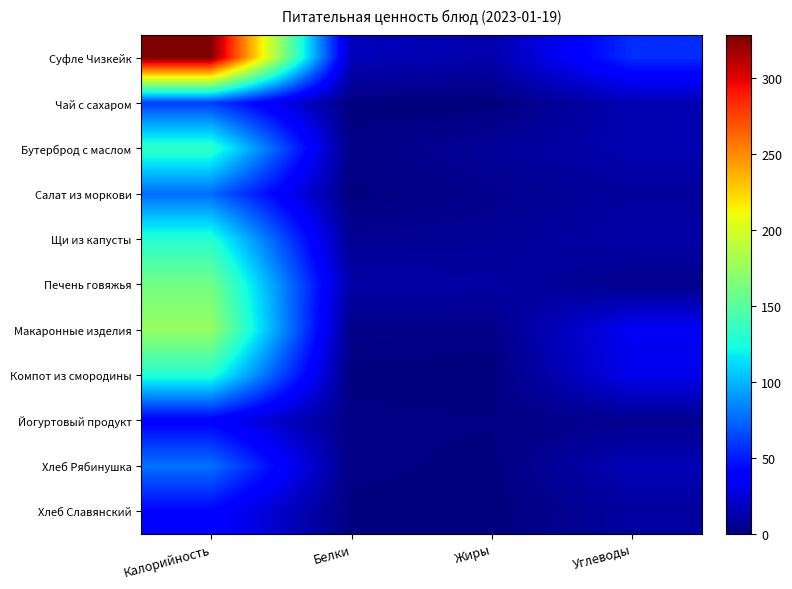

Reading right to left, transcribe all the data shown in this chart.

Суфле Чизкейк: Углеводы=55.2	Жиры=12.8	Белки=17.5	Калорийность=328.0
Чай с сахаром: Углеводы=15.0	Жиры=0.0	Белки=0.2	Калорийность=60.8
Бутерброд с маслом: Углеводы=14.5	Жиры=7.4	Белки=2.3	Калорийность=133.8
Салат из моркови: Углеводы=8.8	Жиры=4.2	Белки=0.7	Калорийность=75.8
Щи из капусты: Углеводы=12.0	Жиры=6.5	Белки=5.8	Калорийность=129.7
Печень говяжья: Углеводы=3.7	Жиры=10.9	Белки=11.9	Калорийность=160.5
Макаронные изделия: Углеводы=34.3	Жиры=2.8	Белки=3.2	Калорийность=175.2
Компот из смородины: Углеводы=31.3	Жиры=0.0	Белки=0.9	Калорийность=128.8
Йогуртовый продукт: Углеводы=4.5	Жиры=1.5	Белки=1.8	Калорийность=38.7
Хлеб Рябинушка: Углеводы=16.2	Жиры=0.6	Белки=2.0	Калорийность=77.8
Хлеб Славянский: Углеводы=9.4	Жиры=0.1	Белки=0.7	Калорийность=41.3